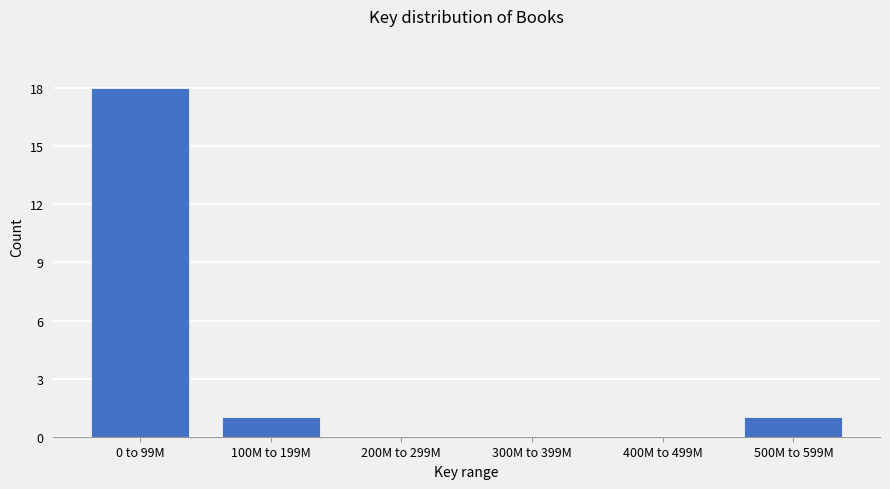

Reading left to right, list all the values displayed in this chart.

0 to 99M=18	100M to 199M=1	200M to 299M=0	300M to 399M=0	400M to 499M=0	500M to 599M=1